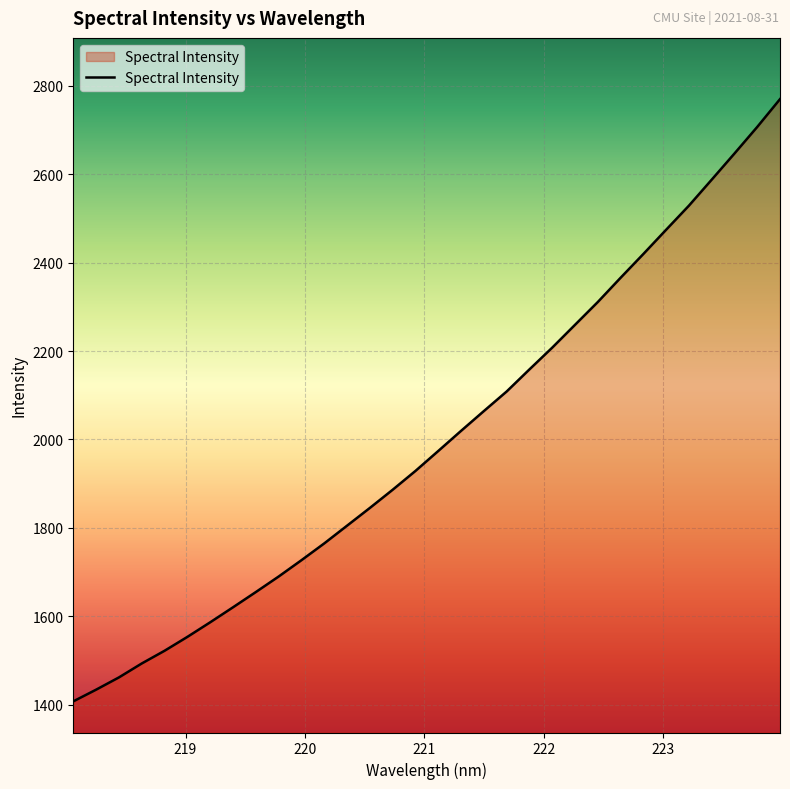

What is the sum of all values?

63983.2